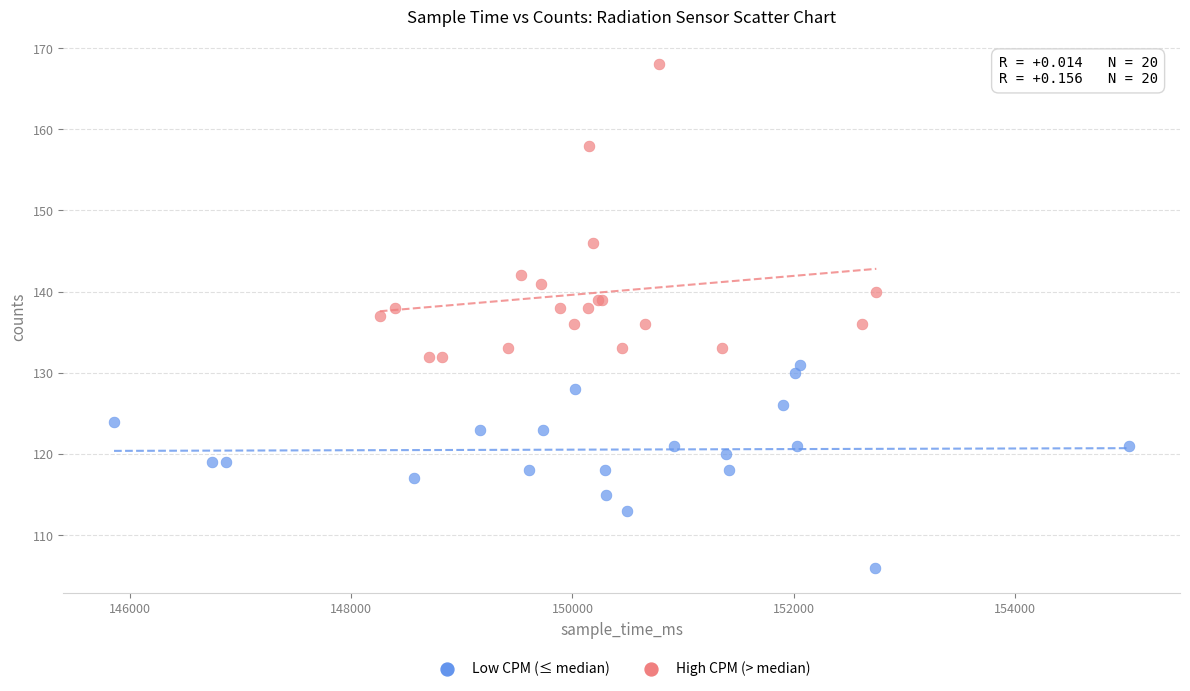

What are all the series names shown in the legend?

Low CPM (≤ median), High CPM (> median)